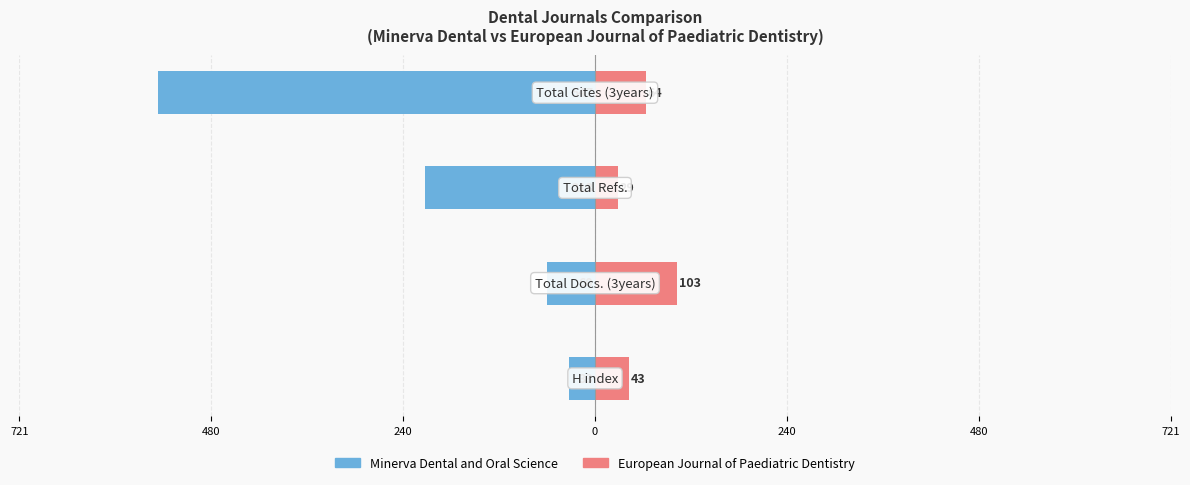

What is the smallest value displayed?

-547